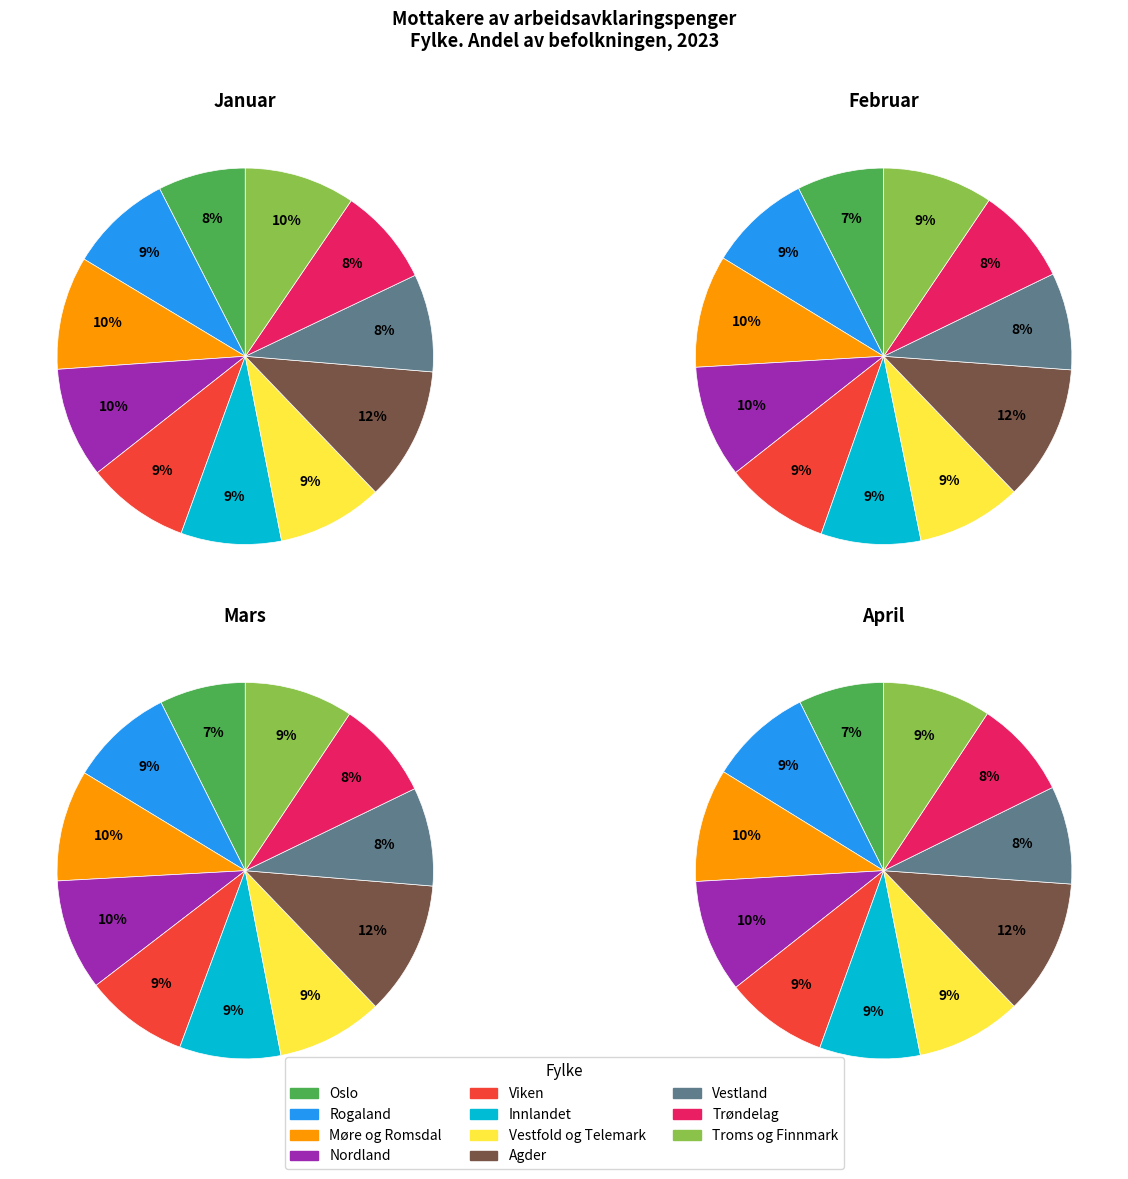

Is it true that Innlandet is 9% of the pie?

True